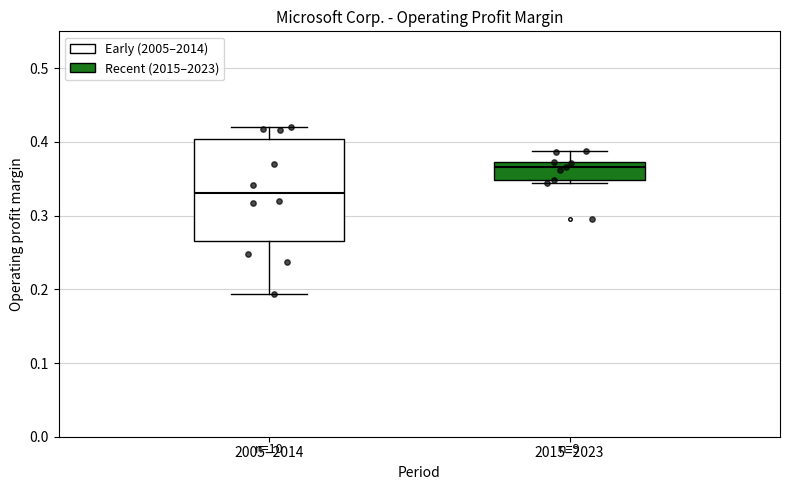

Reading left to right, read every box against the y-axis: the position of its median line, the range the box covers, and the ends of its whiskers. The values are not printed on the chart, so give them approximately, as read against the axis.

2005–2014: median 0.33, box 0.27 to 0.40, whiskers 0.19 to 0.42
2015–2023: median 0.37 (just below the box's upper edge), box 0.35 to 0.37, whiskers 0.34 to 0.39